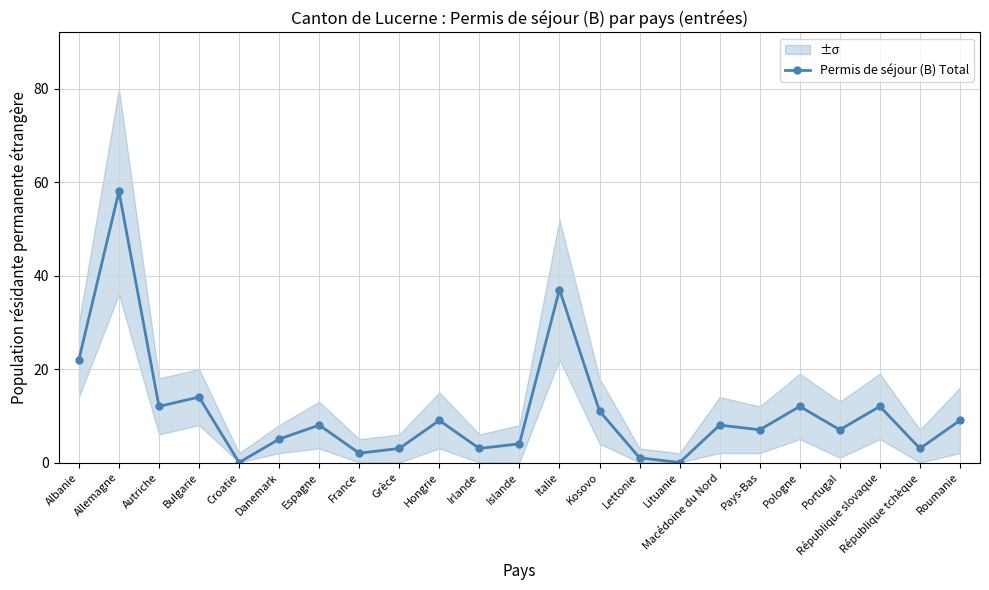

What is the label of the 18th point from the right?

Danemark